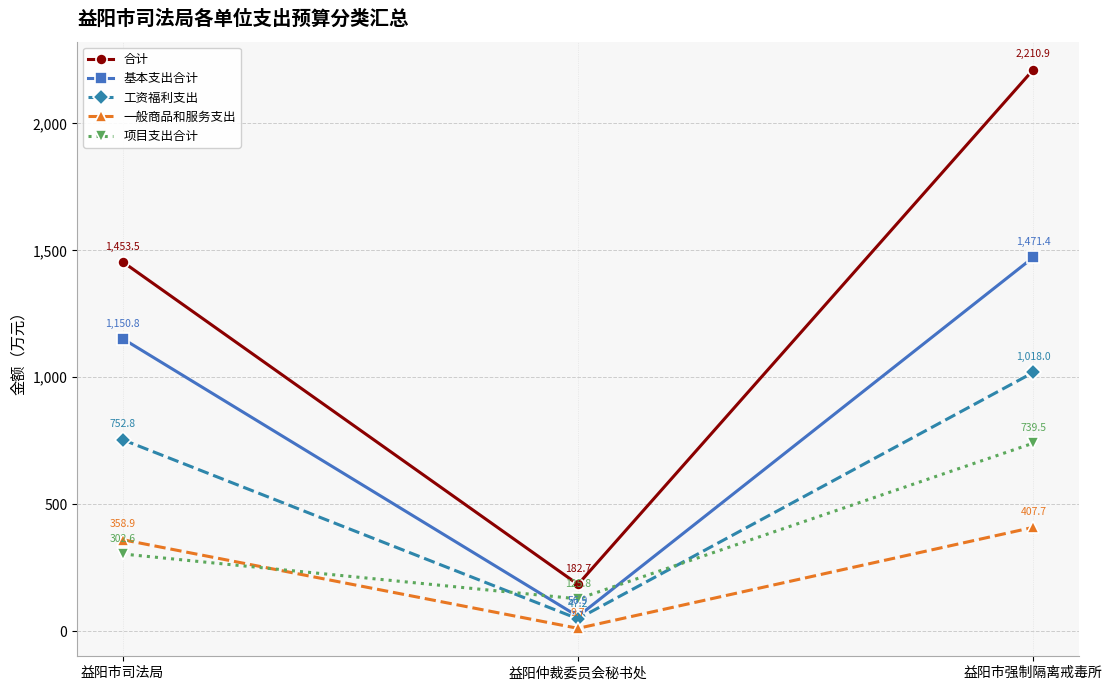

Is this an area chart (filled region under the line)?

No